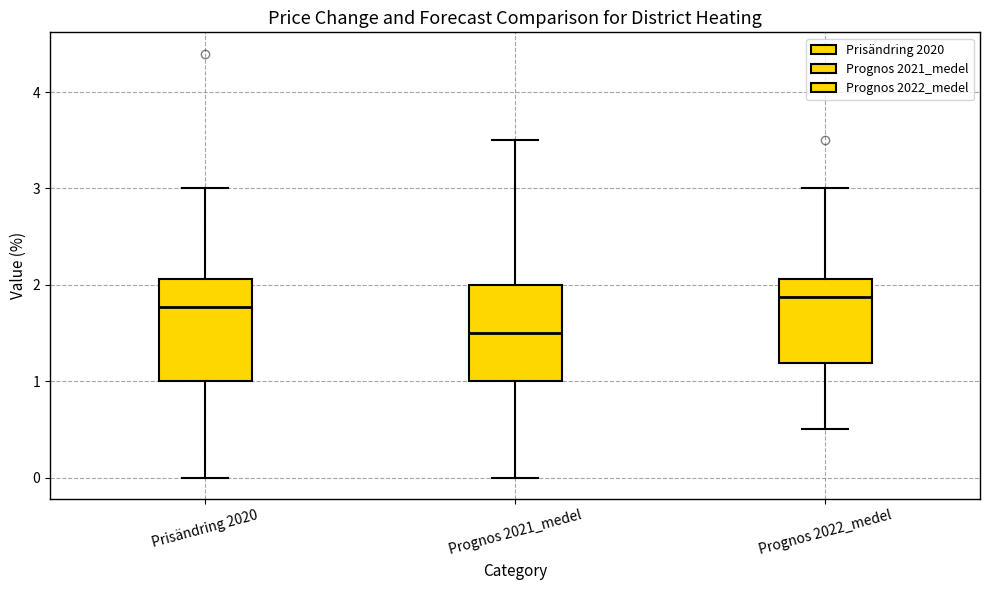

Reading left to right, transcribe this box plot: for each box, give where its median line is, the range the box spans, and where its two whiskers end, as read against the y-axis. The values are not printed on the chart, so give them approximately, as read against the axis.

Prisändring 2020: median 1.8, box 1.0 to 2.1, whiskers 0.0 to 3.0
Prognos 2021_medel: median 1.5, box 1.0 to 2.0, whiskers 0.0 to 3.5
Prognos 2022_medel: median 1.9, box 1.2 to 2.1, whiskers 0.5 to 3.0